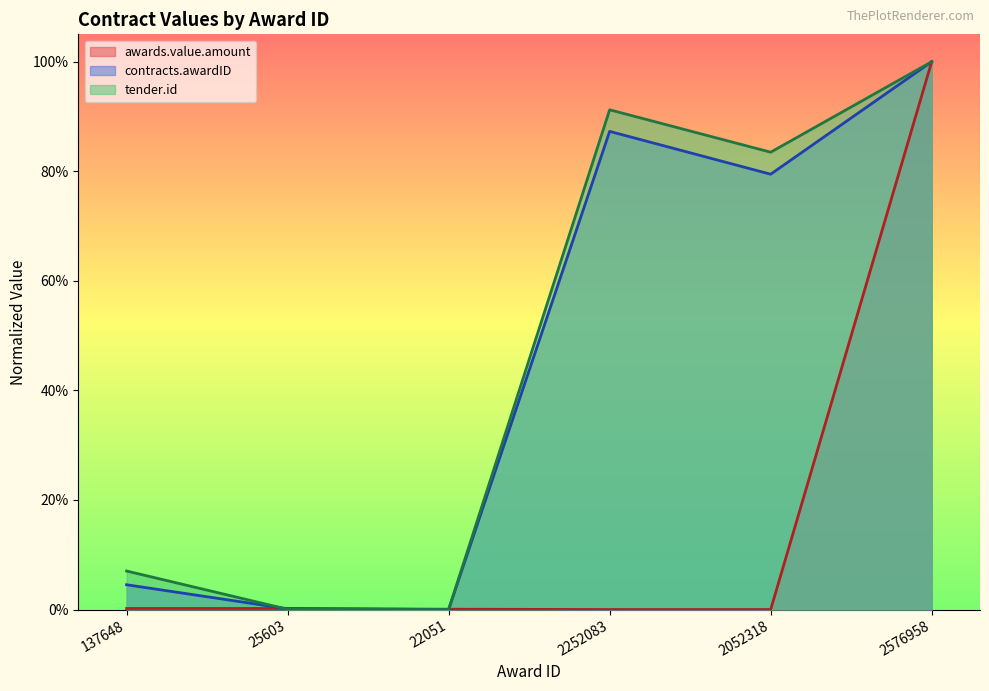

Which category has the lowest value across all series?

2052318